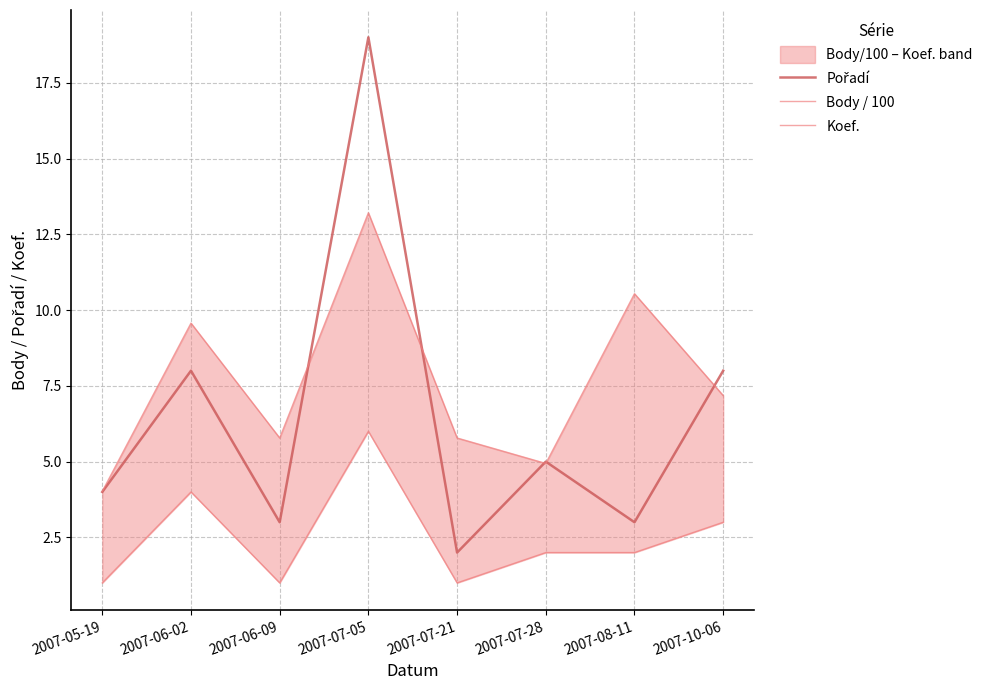

What is the difference between the highest and lowest values at 2007-07-28?

3.0